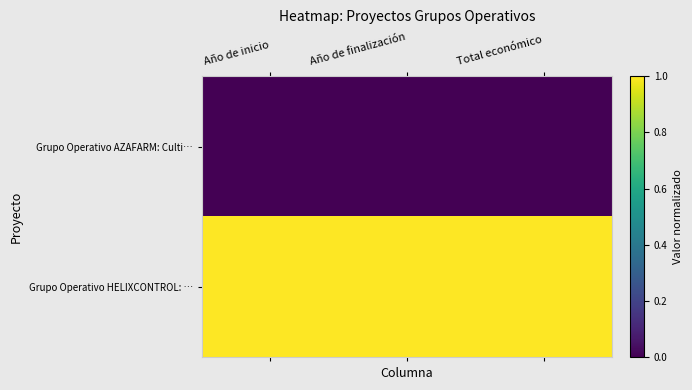

Count the number of data series in this chart.

2